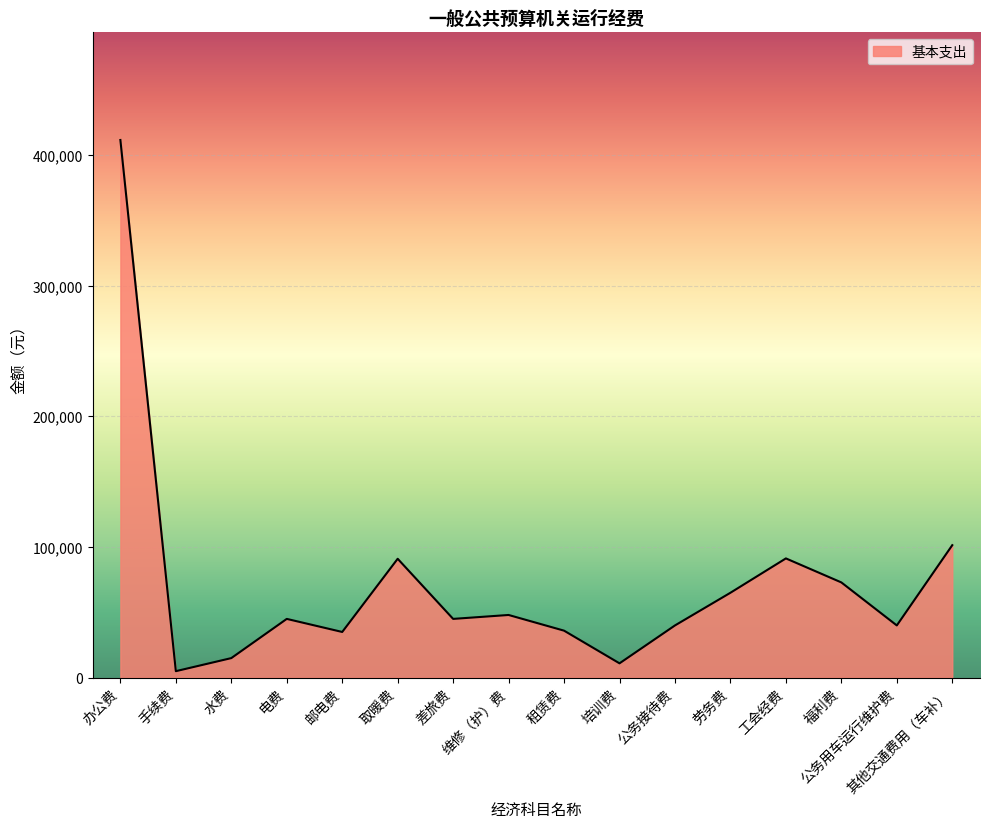

Does the chart have visible grid lines?

Yes